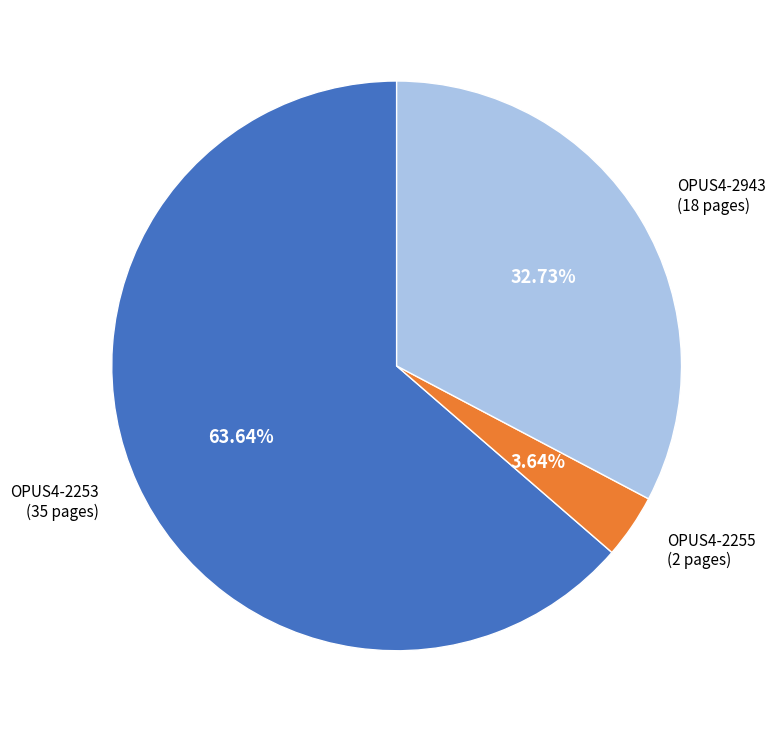

Does any single category account for the majority?

Yes